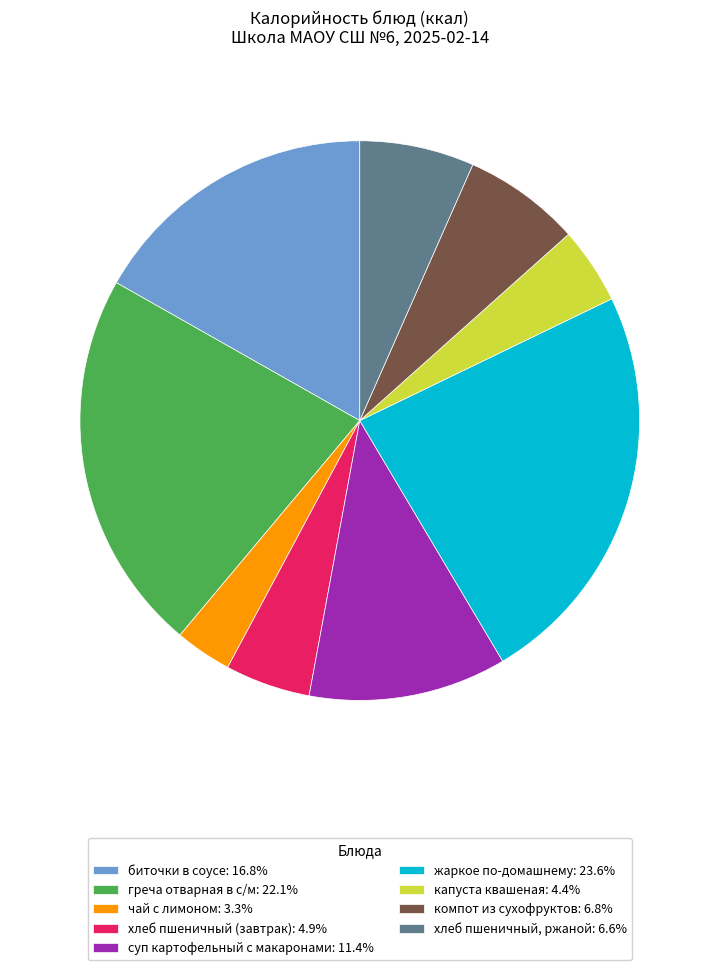

How many slices are in this pie chart?

9